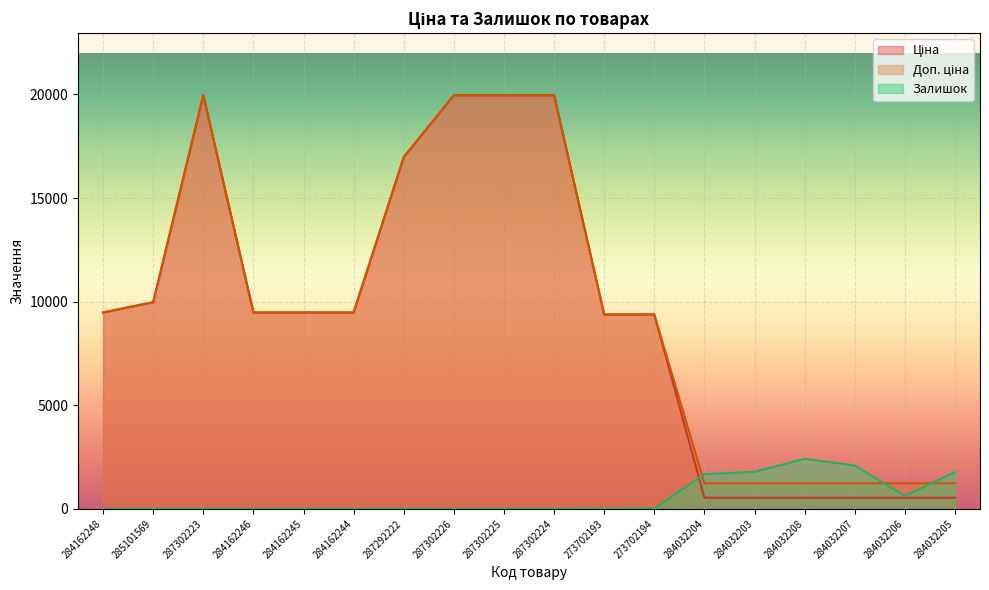

Is it true that Доп. ціна equals 2075.4 at 284162244?

False